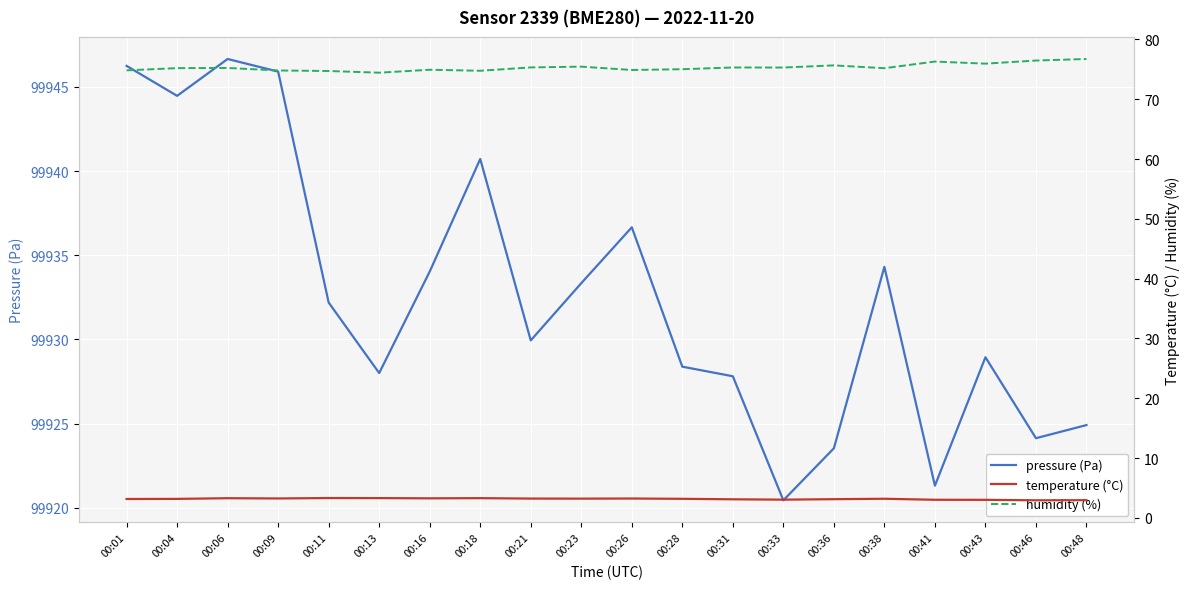

How many lines are shown in the chart?

3